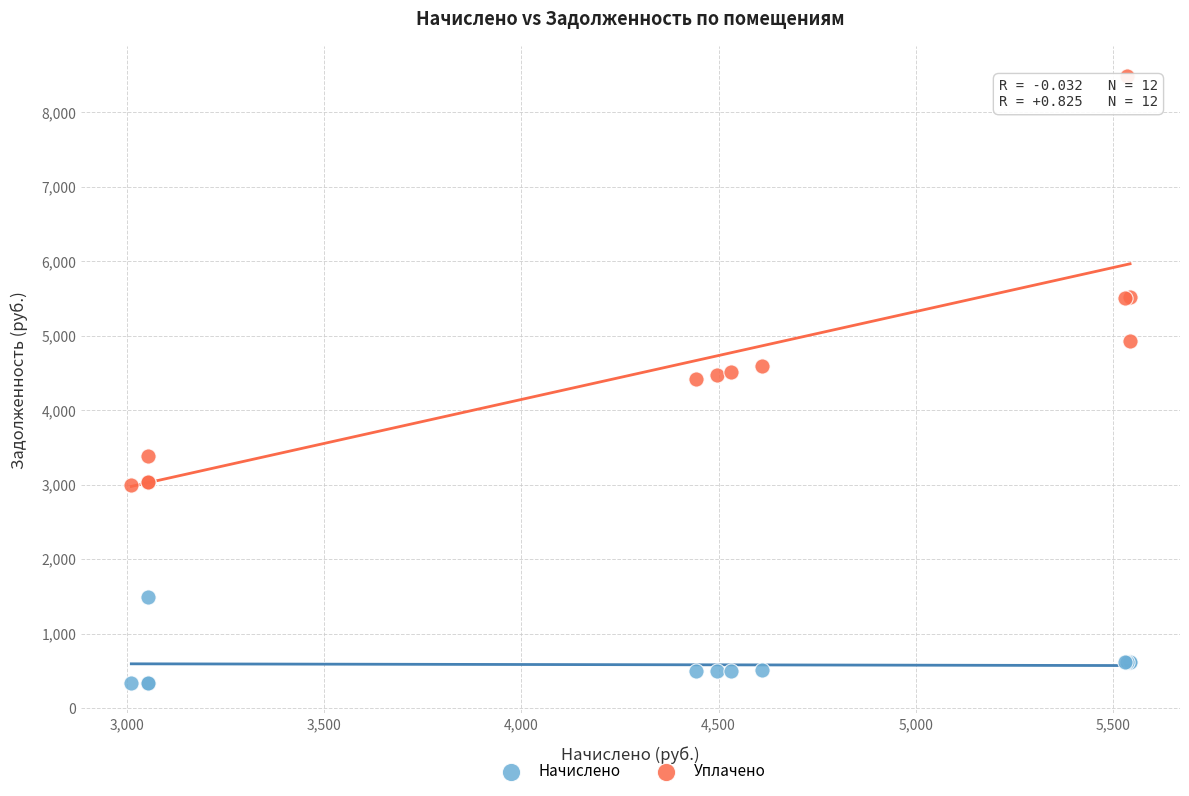

Which series contains the lowest Y value?

Начислено